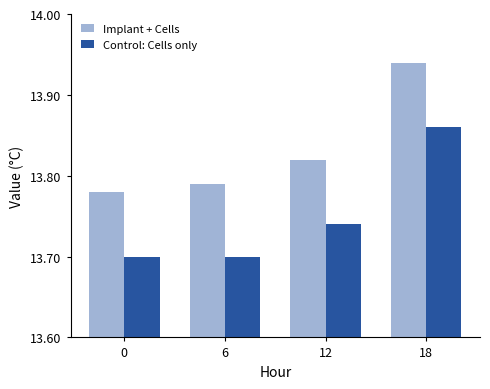

What is the difference between the highest and lowest values at 6?

0.1